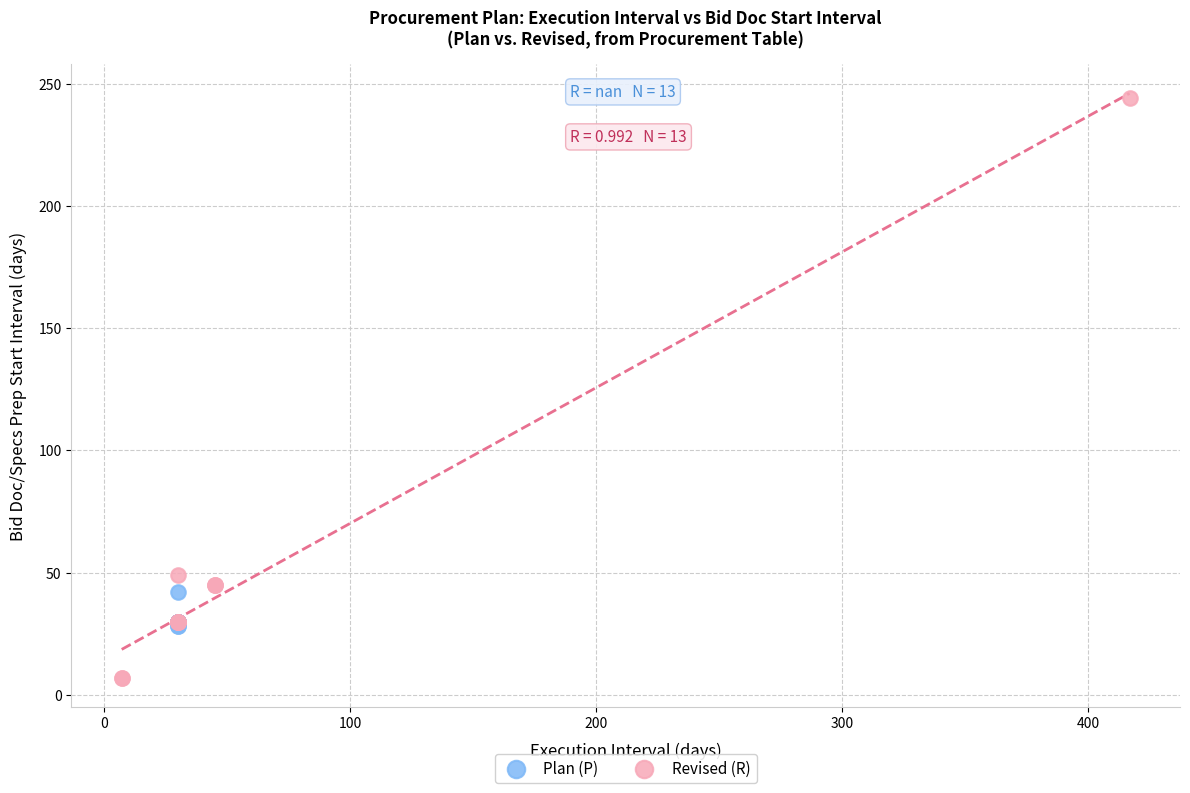

Which series reaches the minimum Y coordinate?

Revised (R)